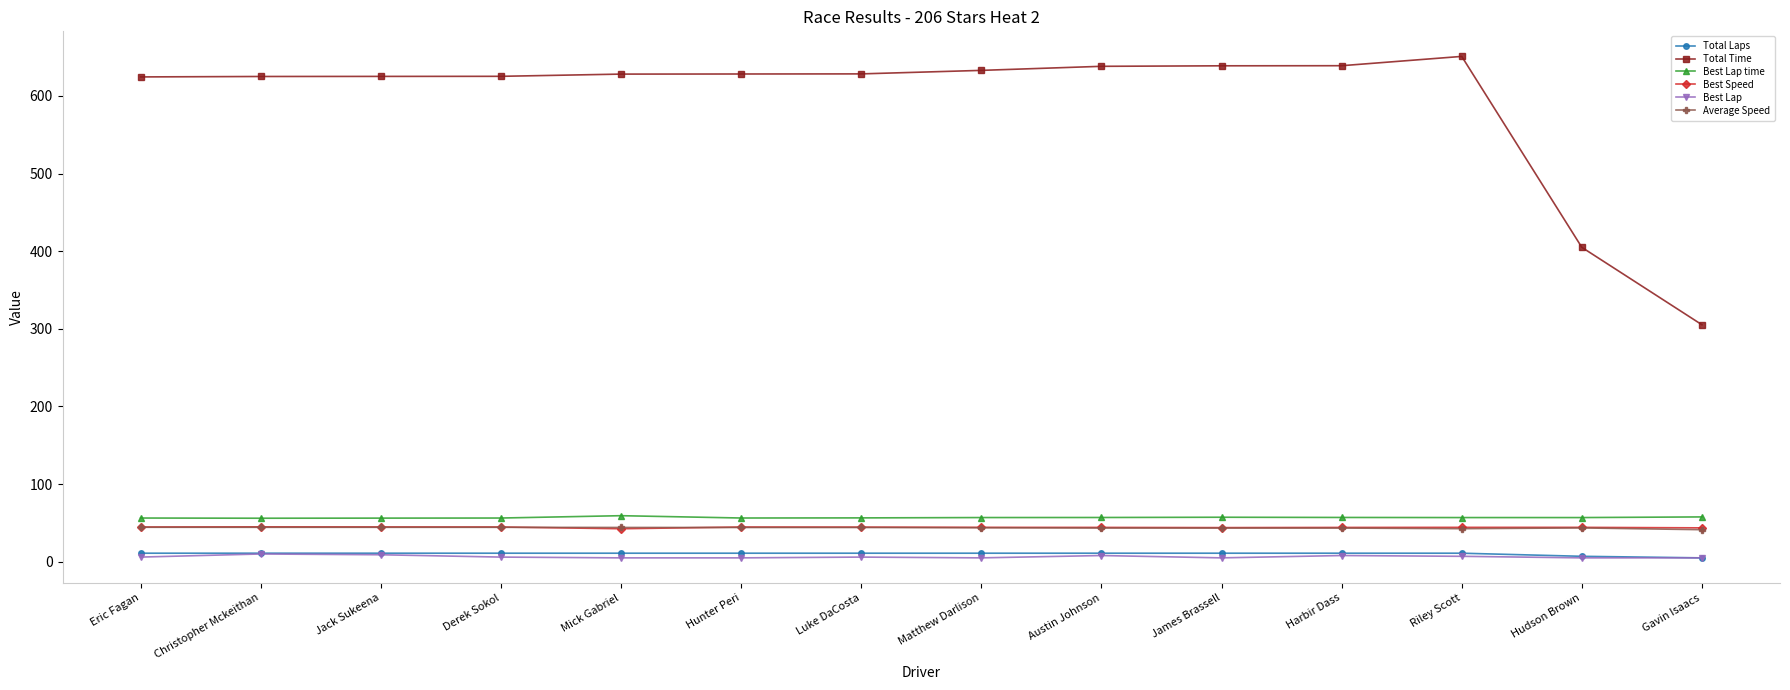

How many data points does each series have?

14